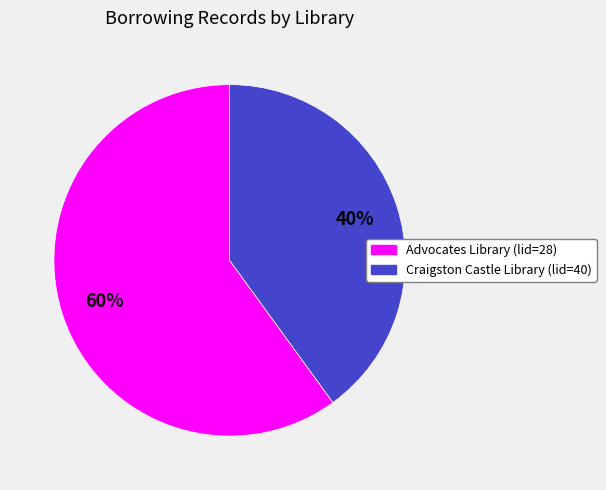

What is the ratio of the value at Advocates Library (lid=28) to the value at Craigston Castle Library (lid=40)?

1.5